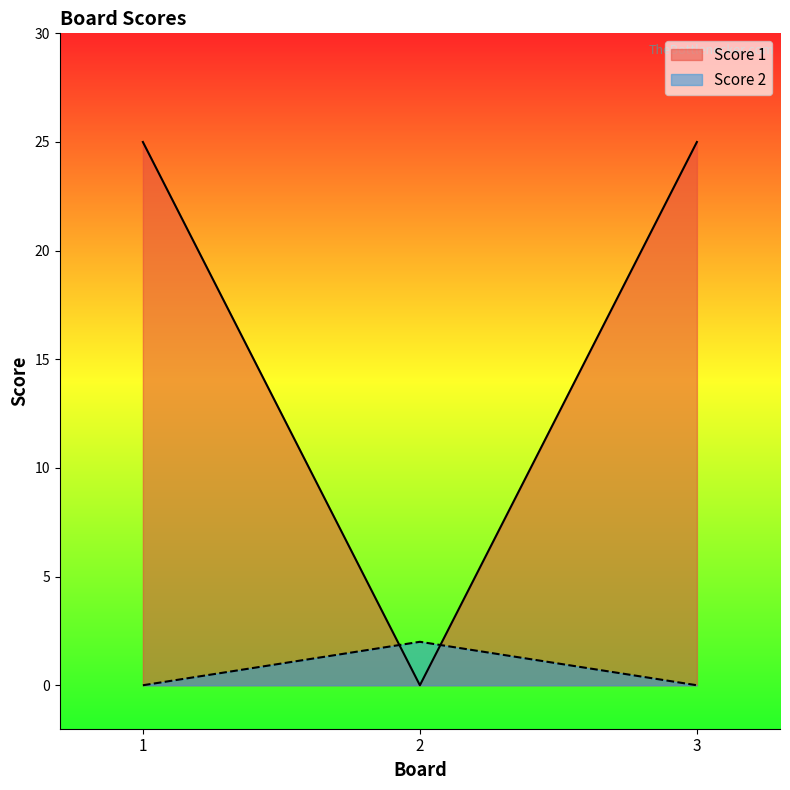

List the labels in order of Score 1 value, smallest first.

2, 1, 3